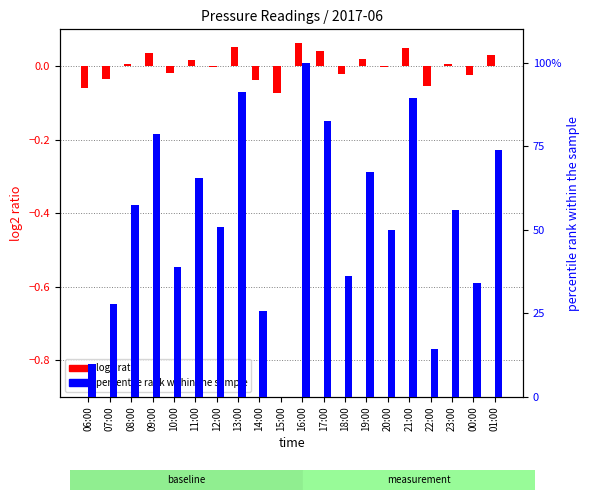

What is the sum of the percentile rank within the sample values at 15:00 and 08:00?

0.6